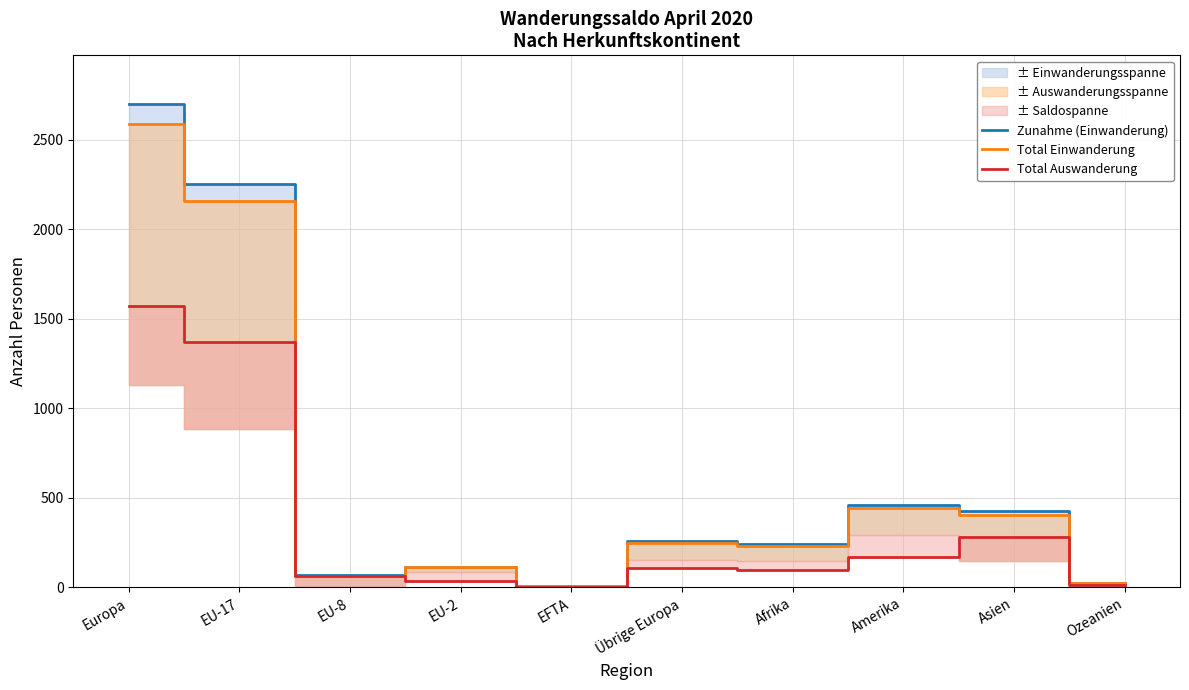

Which series has the largest total across all categories?

Zunahme (Einwanderung)